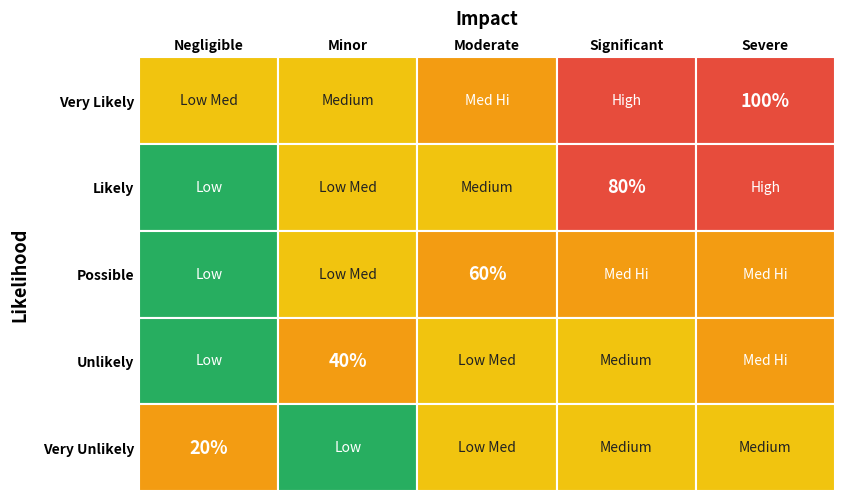

The Severe series shows 1.8 at 2. True or false?

False